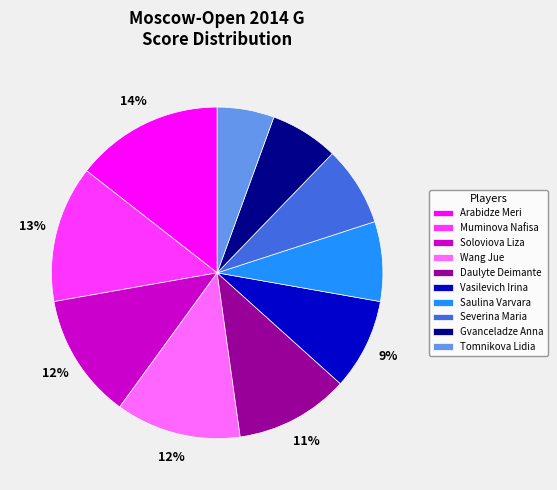

Do Tomnikova Lidia and Arabidze Meri together represent more than half of the pie?

No